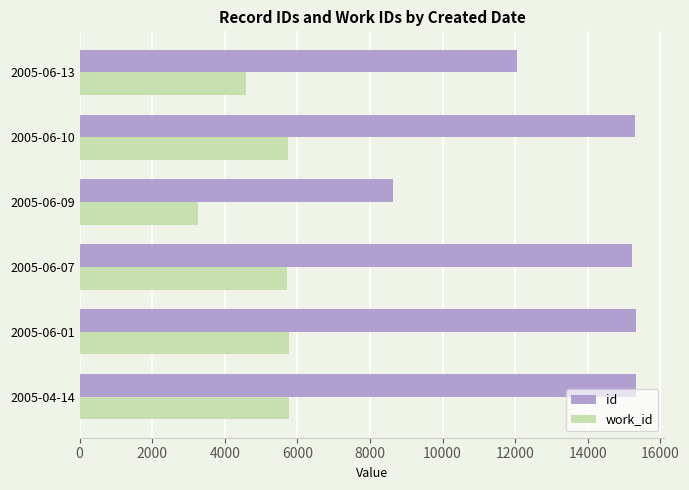

What value does the work_id series have at 2005-06-10?

5730.0